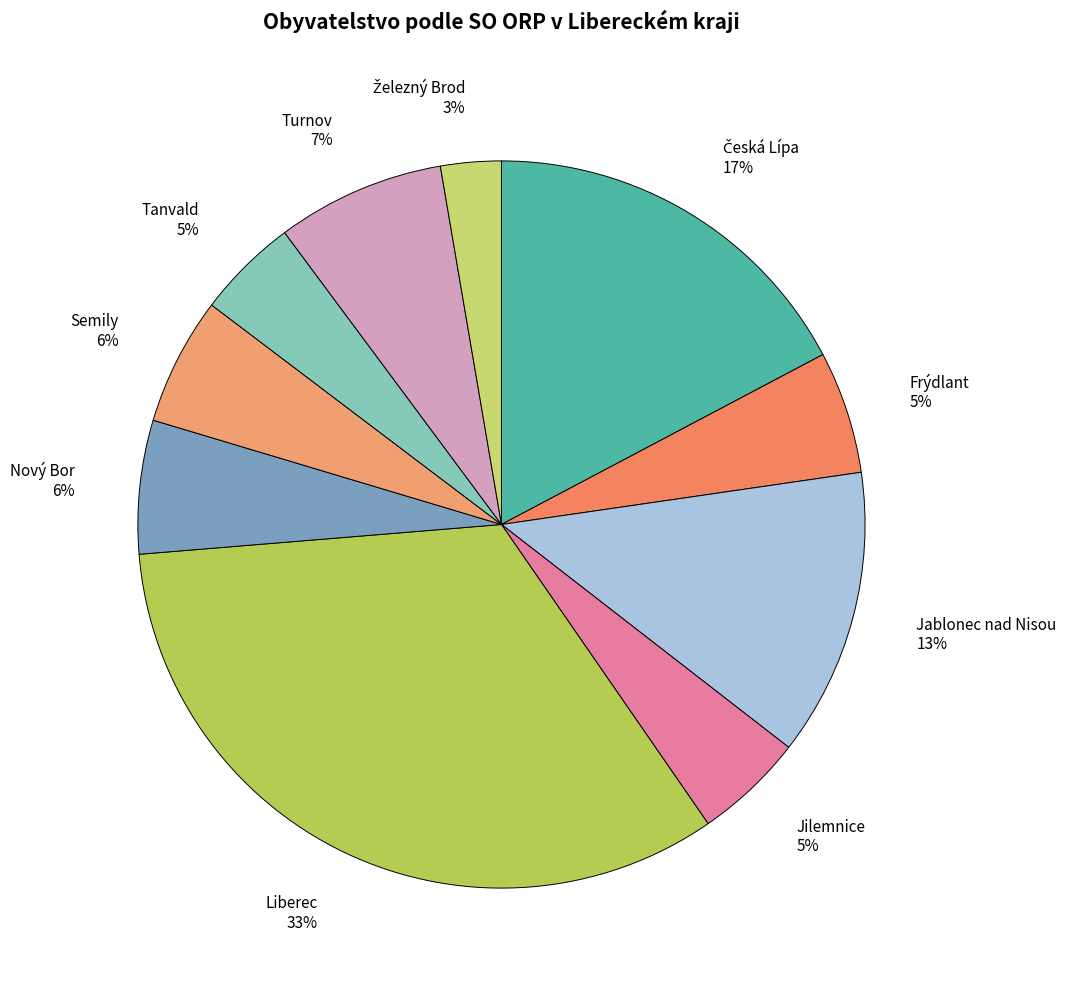

The Tanvald 5% slice represents 17% of the pie. True or false?

False